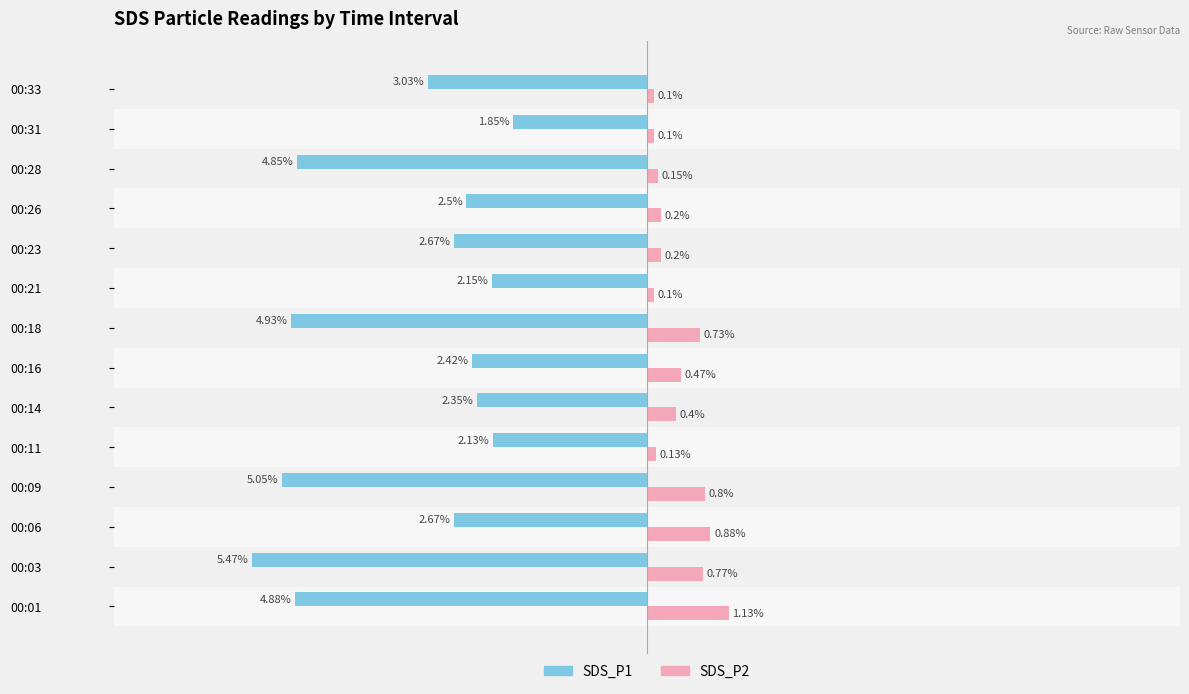

Is the value of SDS_P2 at 00:03 greater than the value of SDS_P1 at 00:11?

Yes